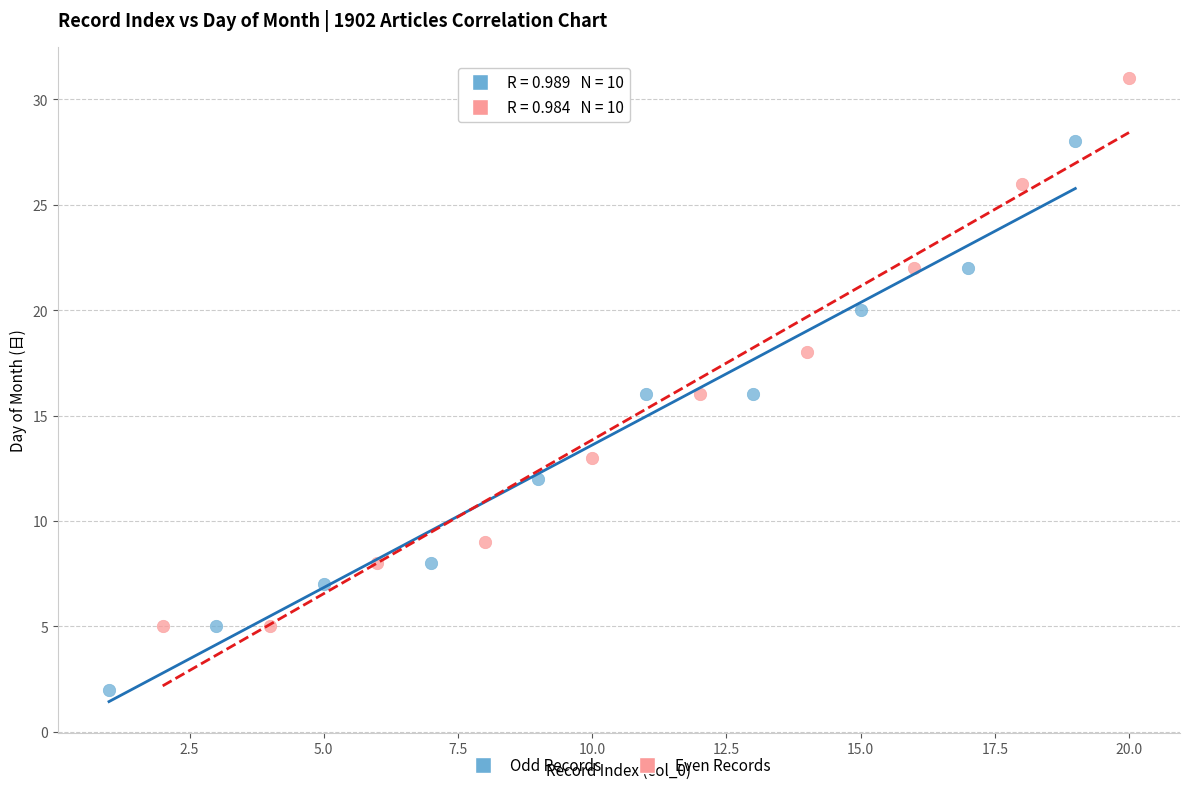

Which series contains the lowest Y value?

Odd Records